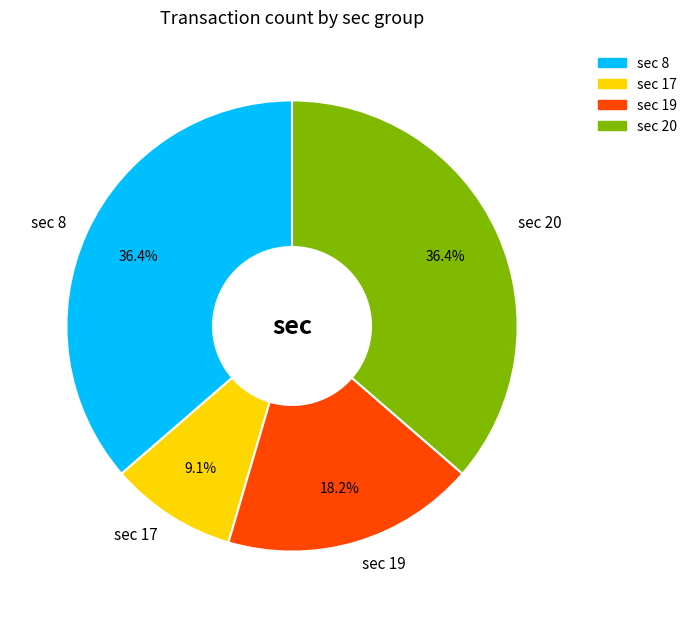

Count the number of slices in the pie.

4